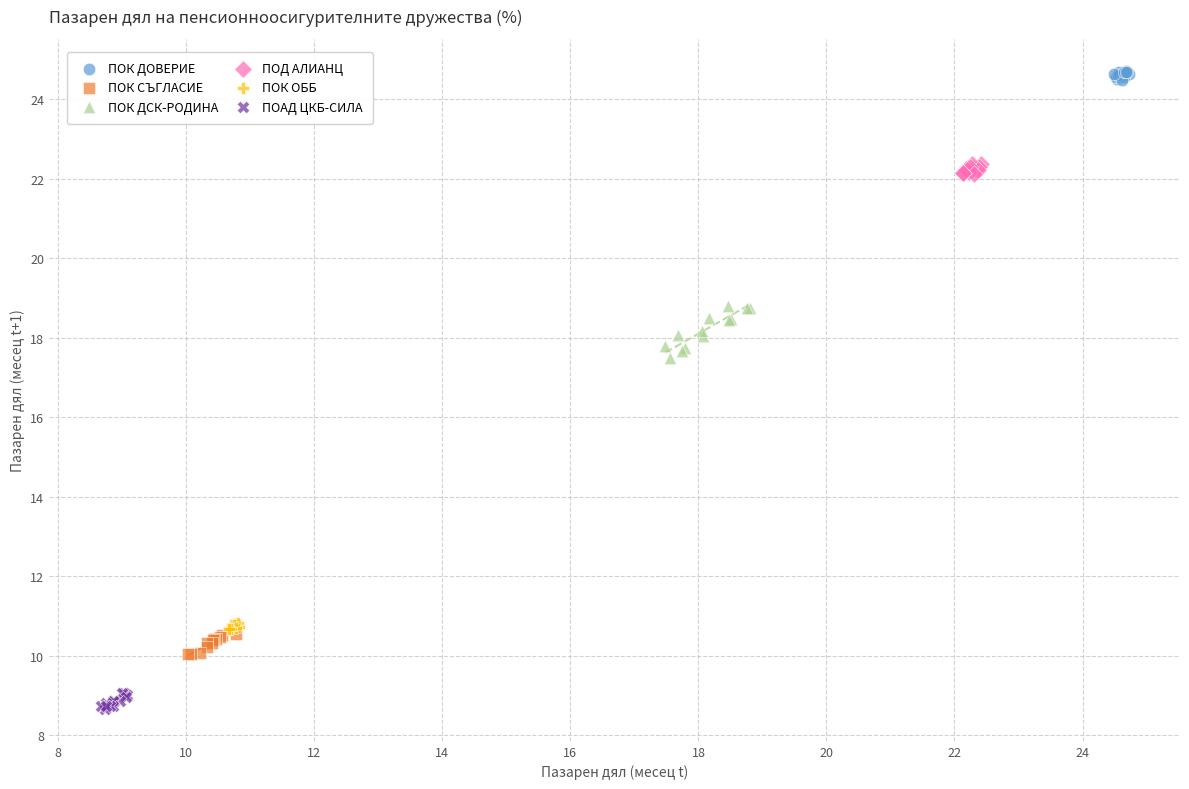

Which series contains the lowest Y value?

ПОАД ЦКБ-СИЛА